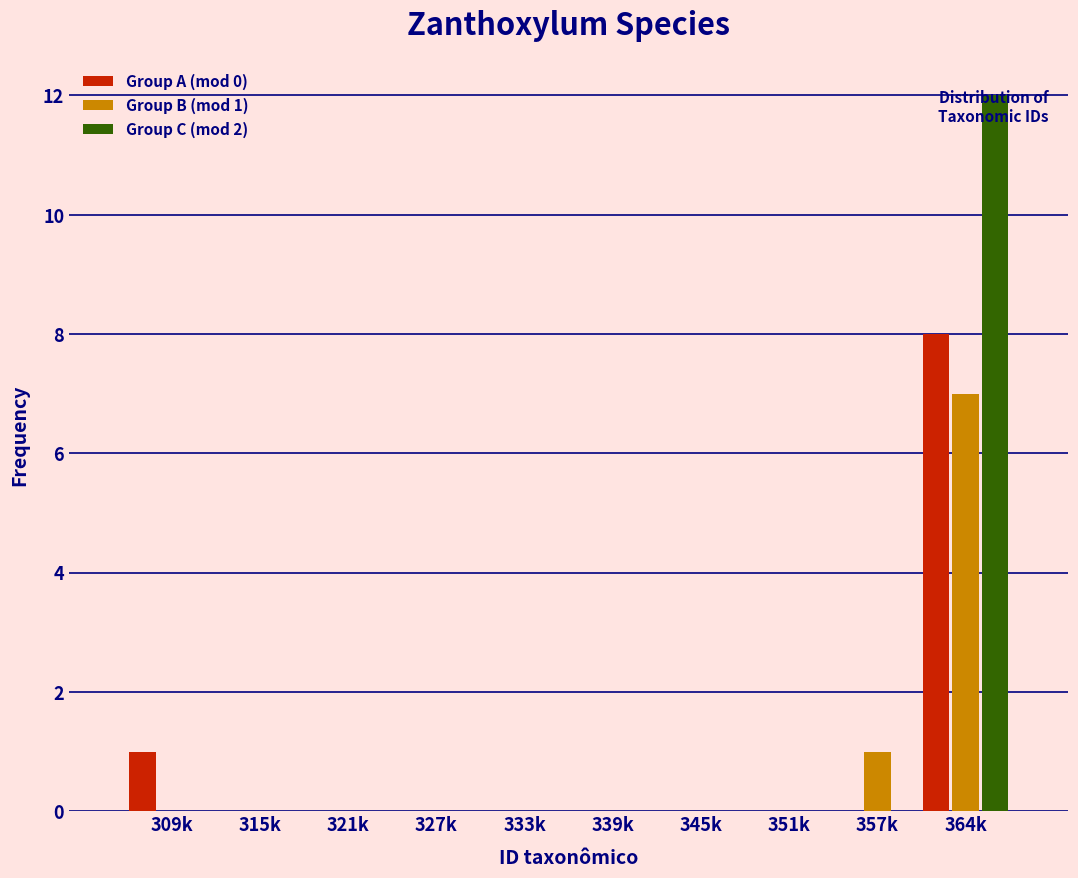

At which category is the sum across all series the highest?

364k